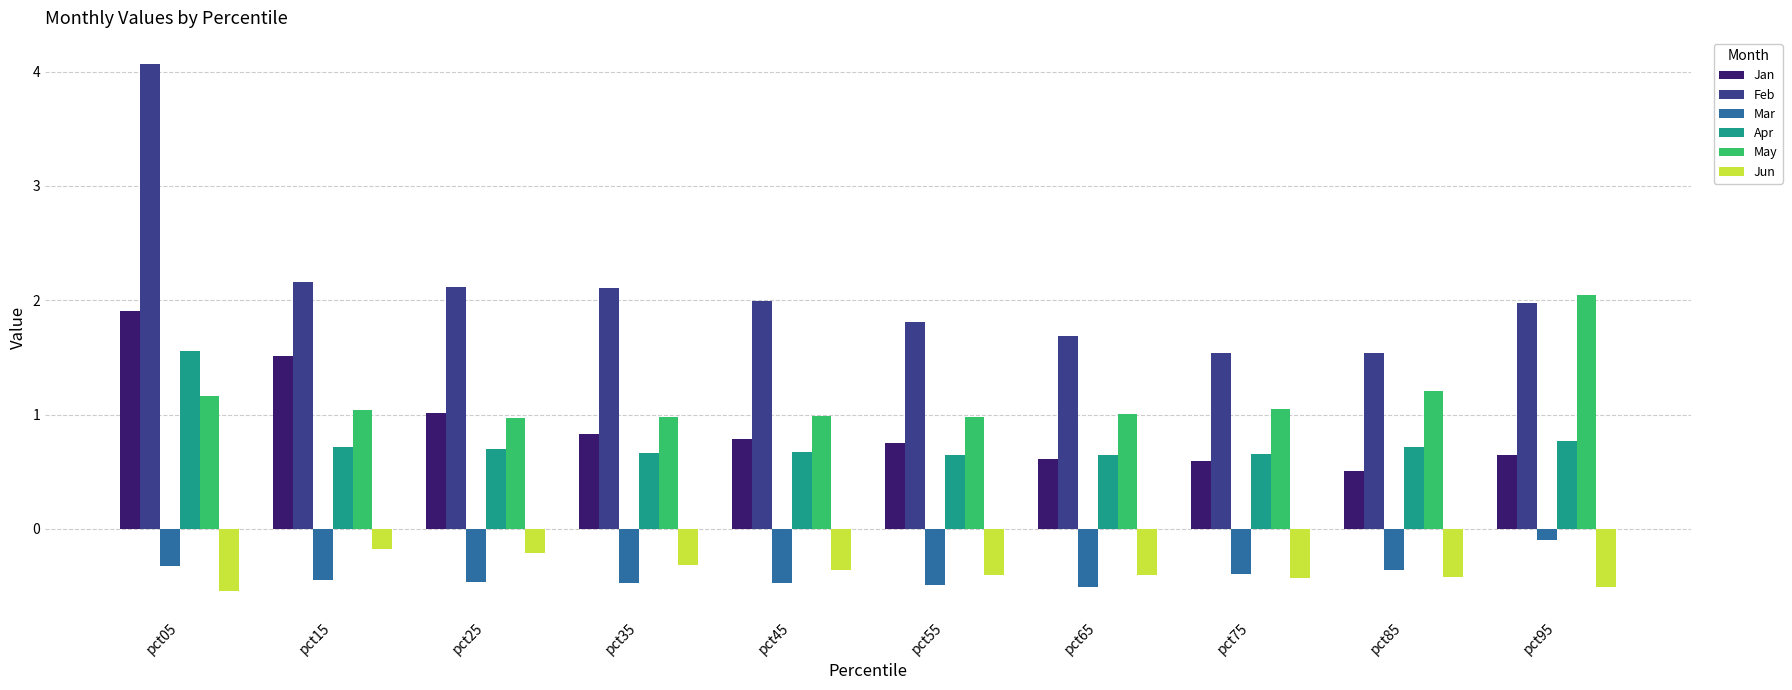

Which series has the largest total across all categories?

Feb